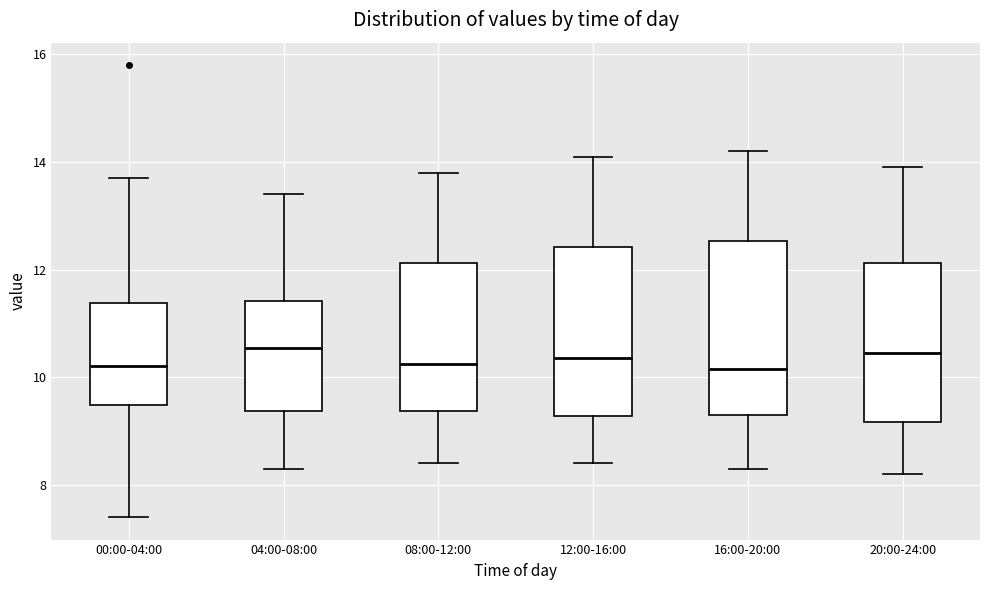

Reading left to right, read every box against the y-axis: the position of its median line, the range the box covers, and the ends of its whiskers. The values are not printed on the chart, so give them approximately, as read against the axis.

00:00-04:00: median 10.2, box 9.4 to 11.4, whiskers 7.4 to 13.8
04:00-08:00: median 10.6, box 9.4 to 11.4, whiskers 8.4 to 13.4
08:00-12:00: median 10.2, box 9.4 to 12.2, whiskers 8.4 to 13.8
12:00-16:00: median 10.4, box 9.2 to 12.4, whiskers 8.4 to 14.2
16:00-20:00: median 10.2, box 9.4 to 12.6, whiskers 8.4 to 14.2
20:00-24:00: median 10.4, box 9.2 to 12.2, whiskers 8.2 to 14.0